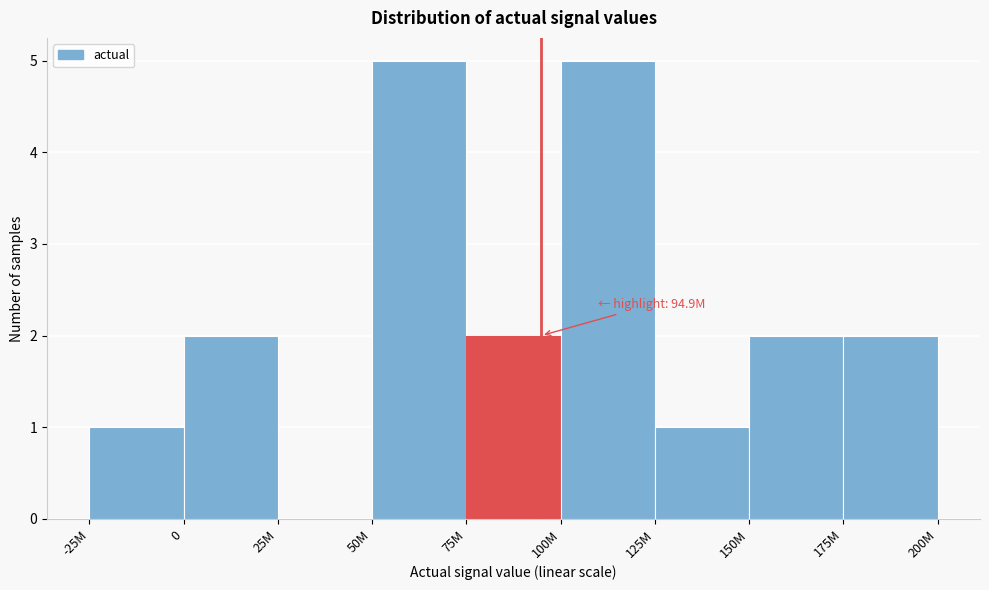

Reading left to right, what are all the values shown in this chart?

-25M=1	0=2	25M=0	50M=5	75M=2	100M=5	125M=1	150M=2	175M=2